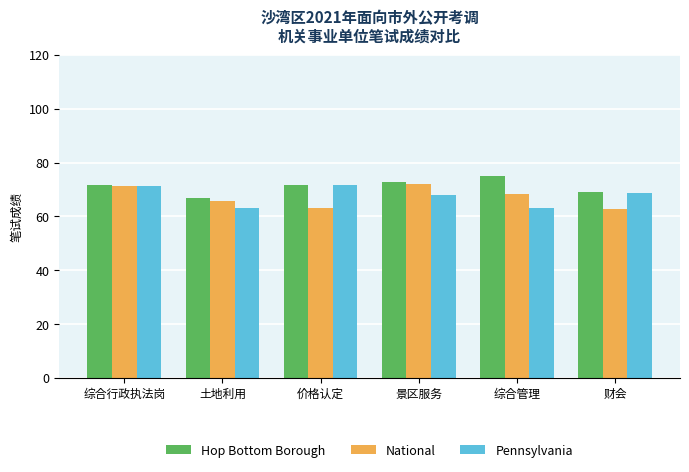

The value of Hop Bottom Borough at 价格认定 is 71.7. True or false?

True